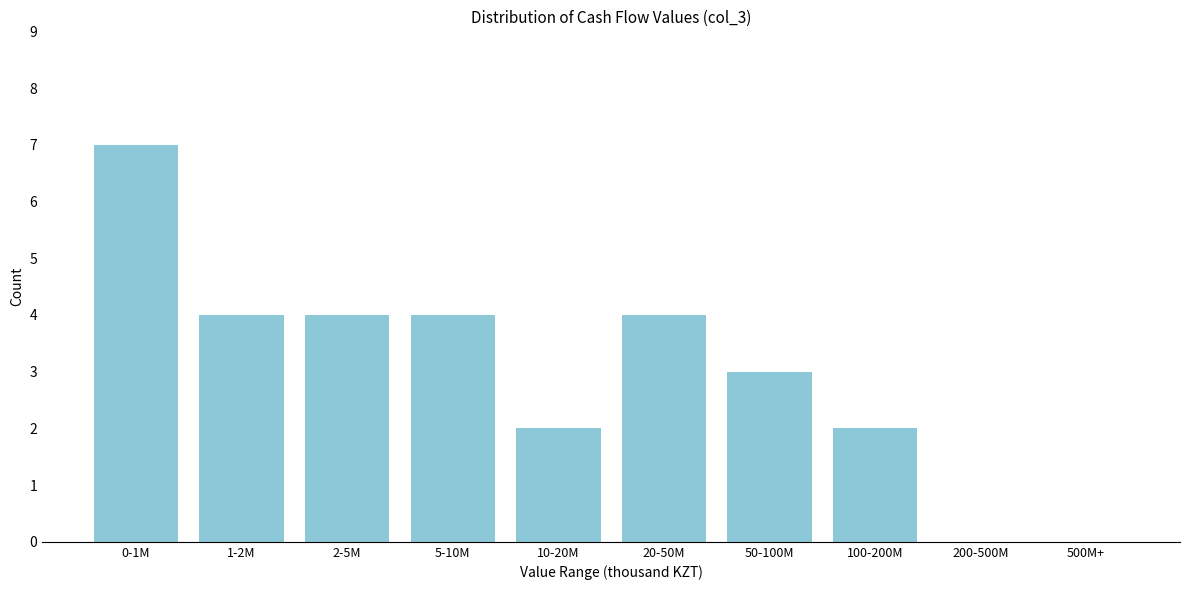

Reading left to right, extract all data points from this chart.

0-1M=7	1-2M=4	2-5M=4	5-10M=4	10-20M=2	20-50M=4	50-100M=3	100-200M=2	200-500M=0	500M+=0